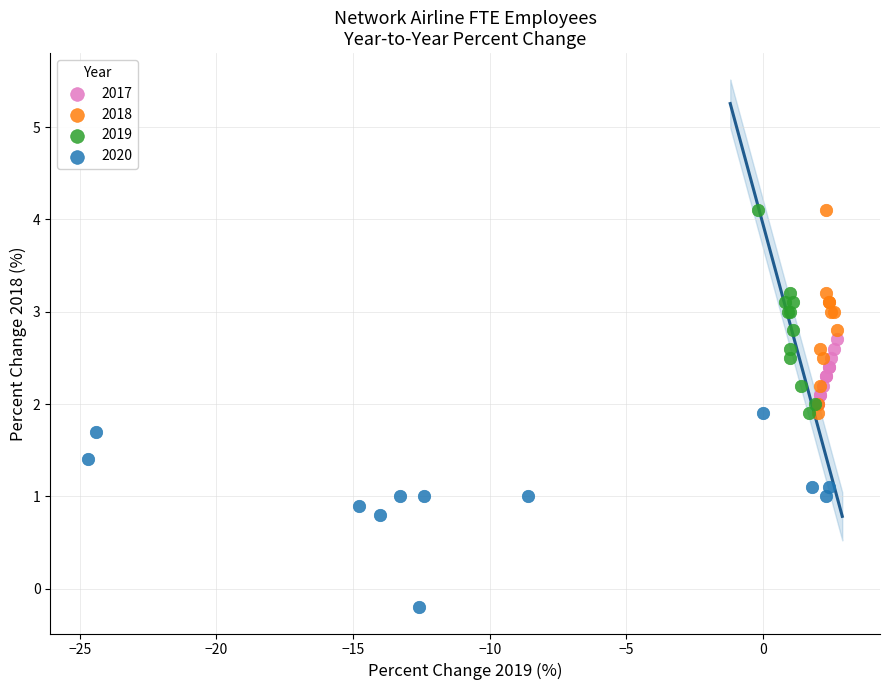

Which series contains the lowest Y value?

2020